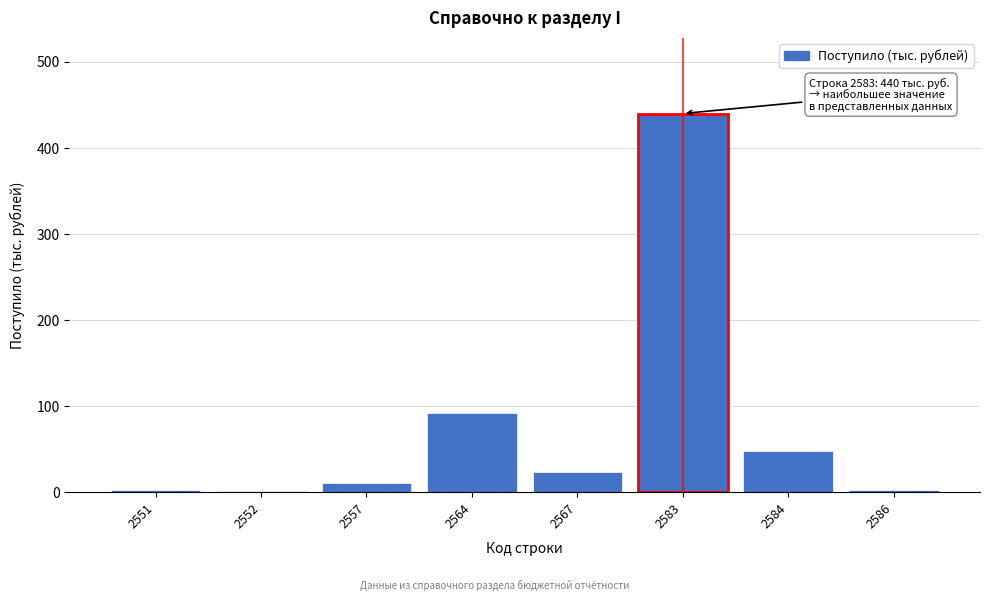

At which label is the value closest to 220?

2564